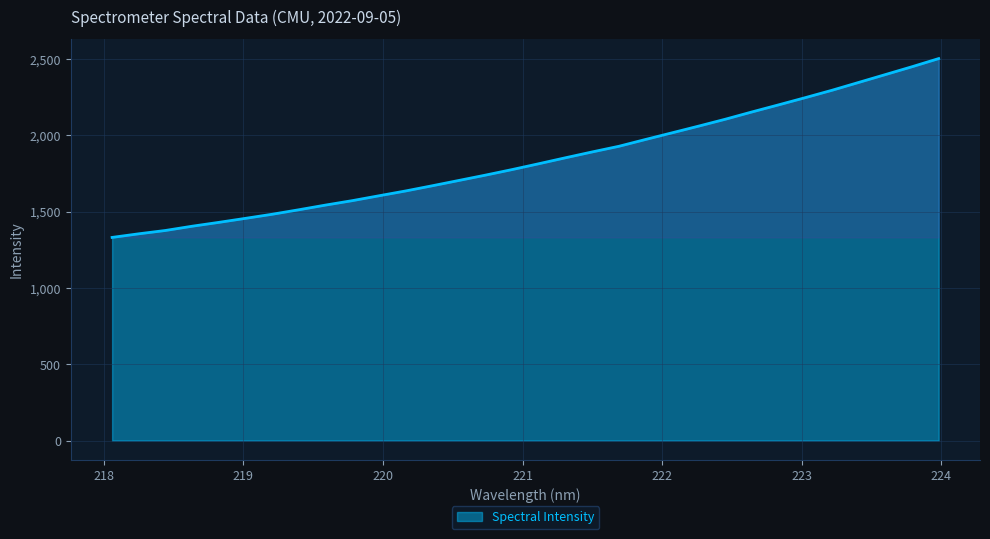

What is the difference between the maximum and minimum values?

1172.0